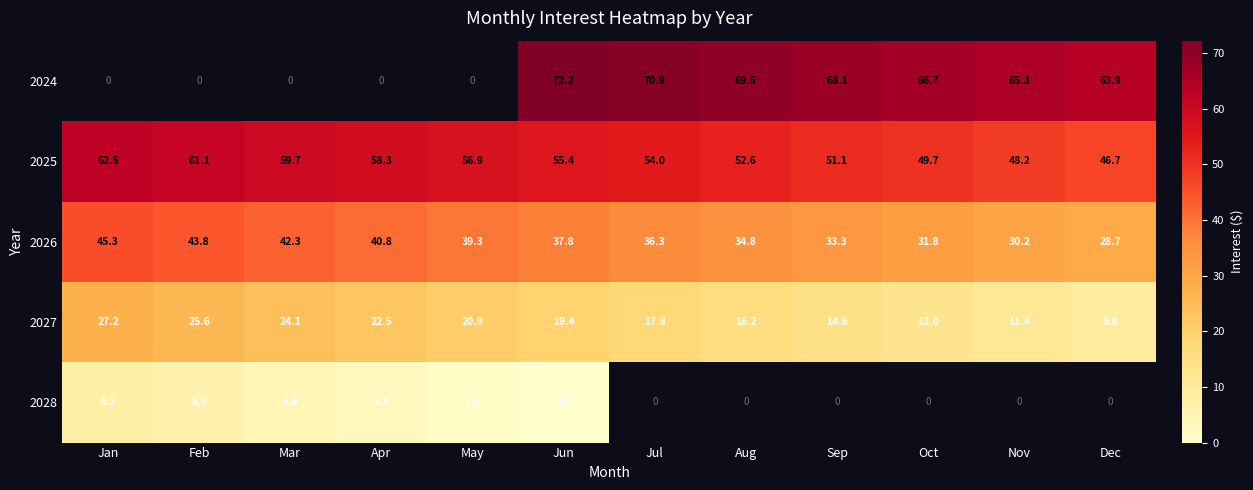

At which label does 2026 first exceed 37?

Jan